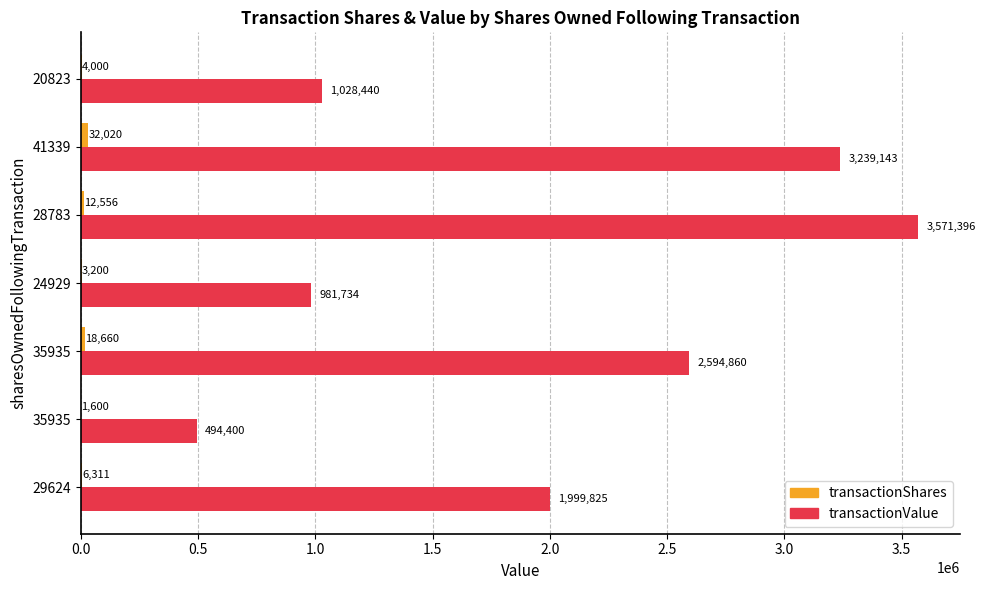

Count the number of categories in the chart.

7